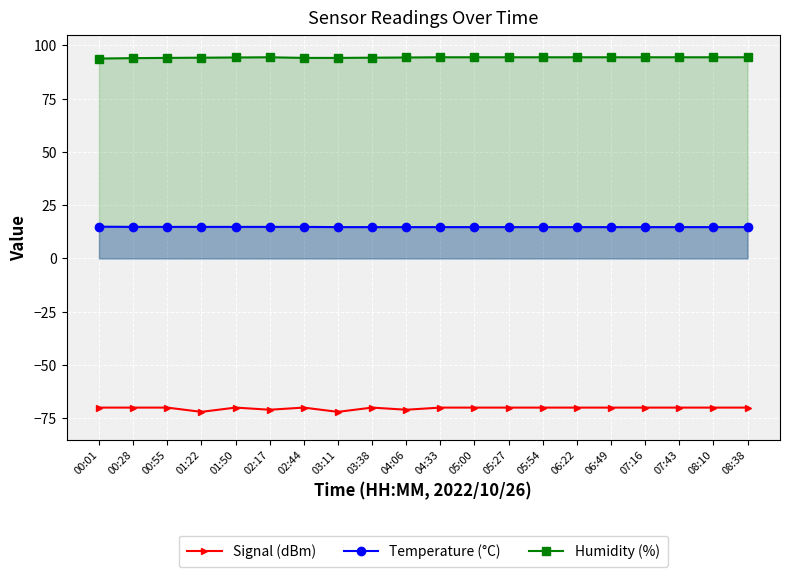

What position from the left is 01:50?

5